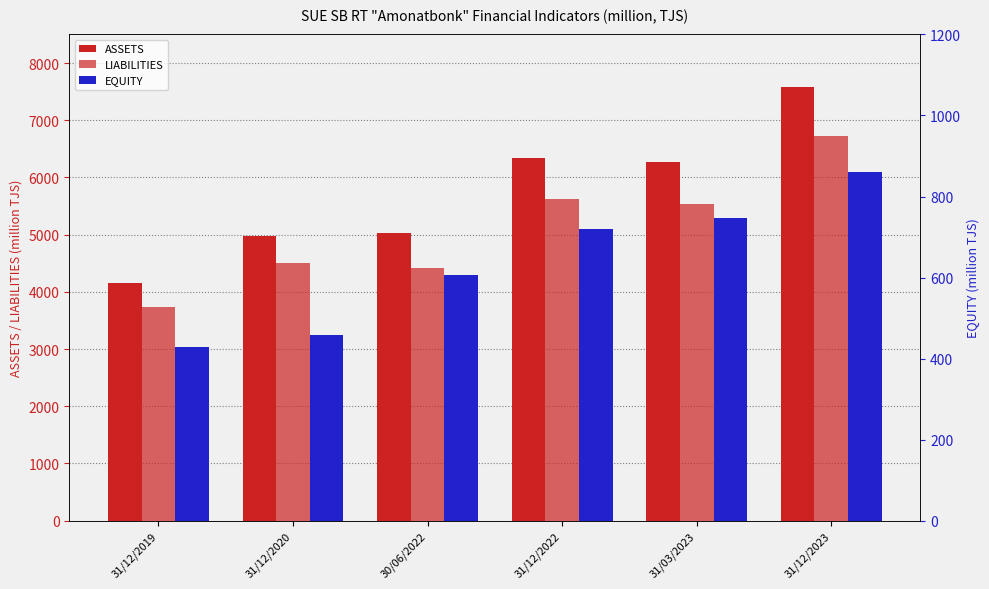

Where is LIABILITIES nearest to the value 5225?

31/03/2023